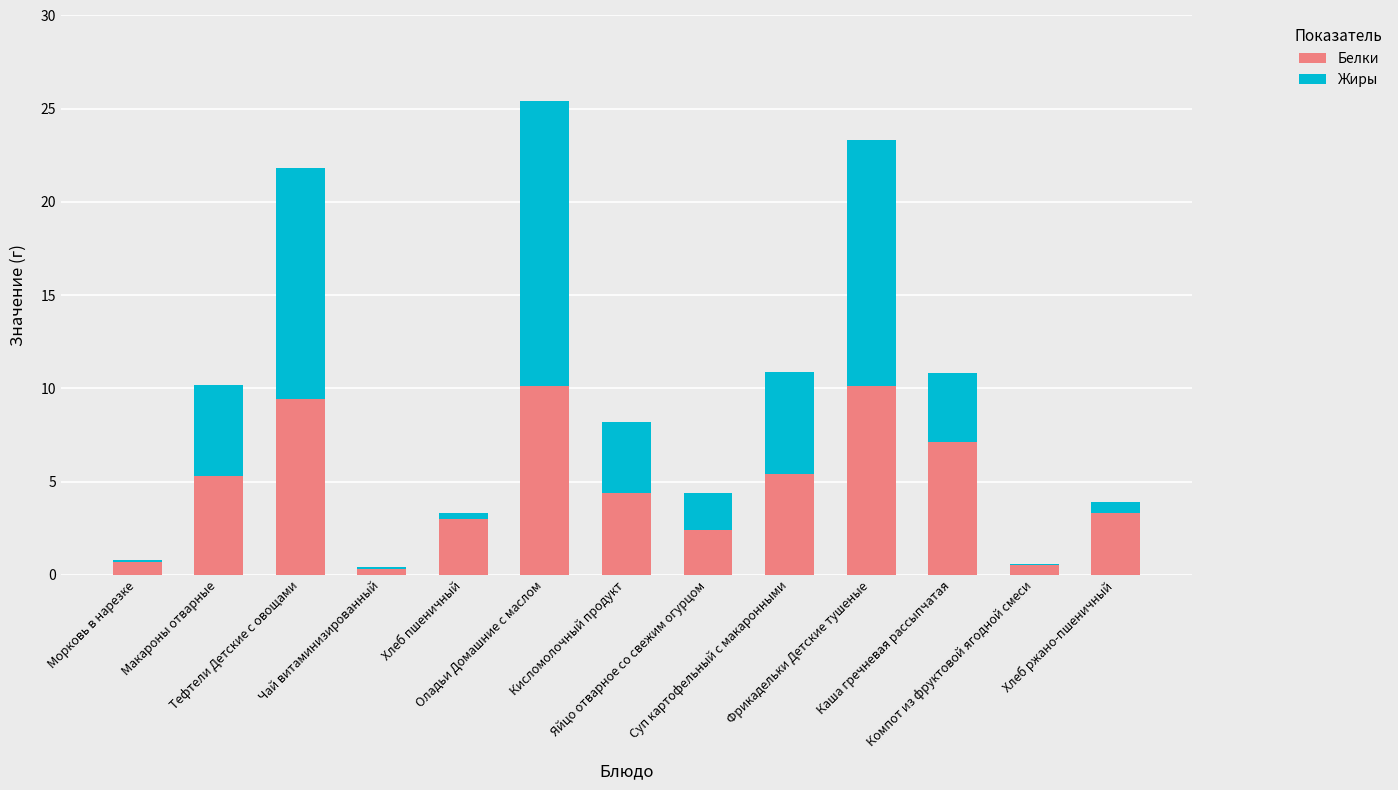

What is the difference between the maximum and minimum values in the Белки series?

9.8